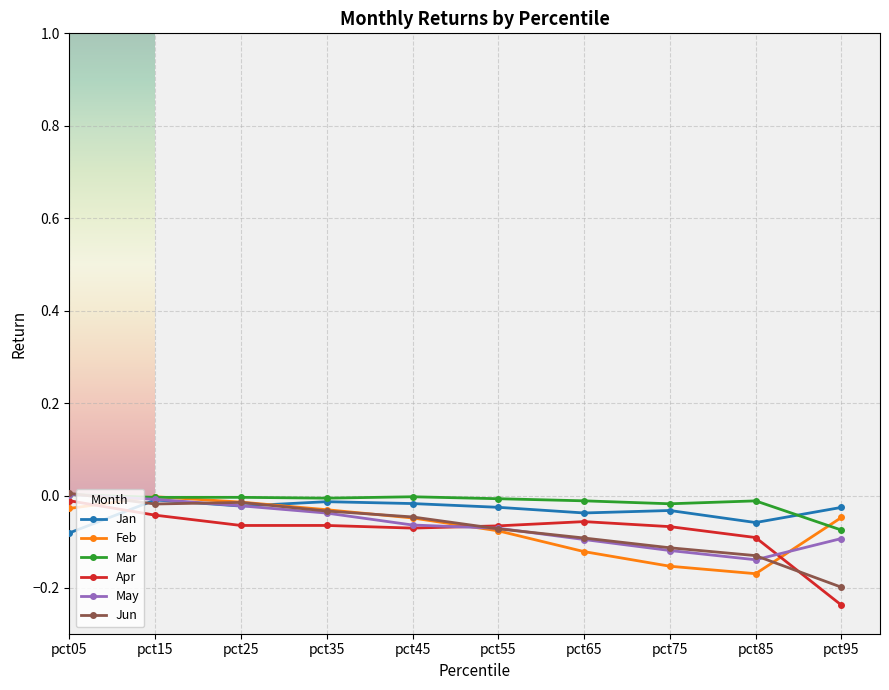

Is it true that Jun equals -0.0 at pct25?

True